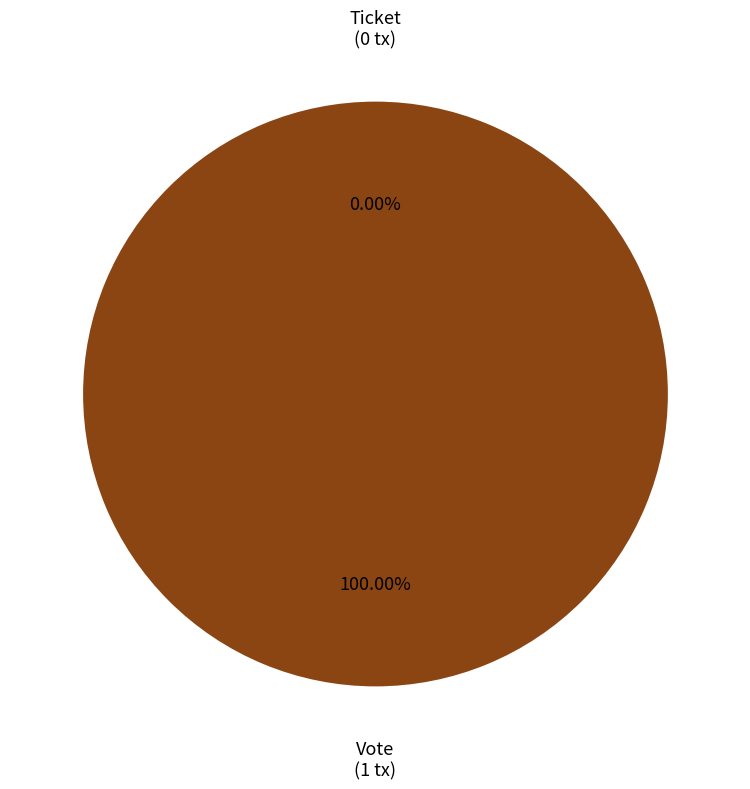

Count the number of slices in the pie.

2